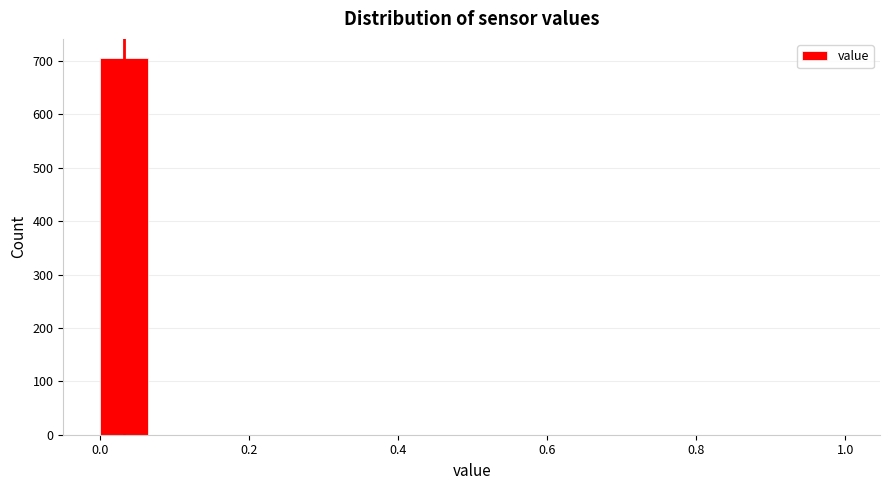

Around what value on the x-axis is the tallest bar? Give the approximate position of its centre, as read against the axis.

0.04